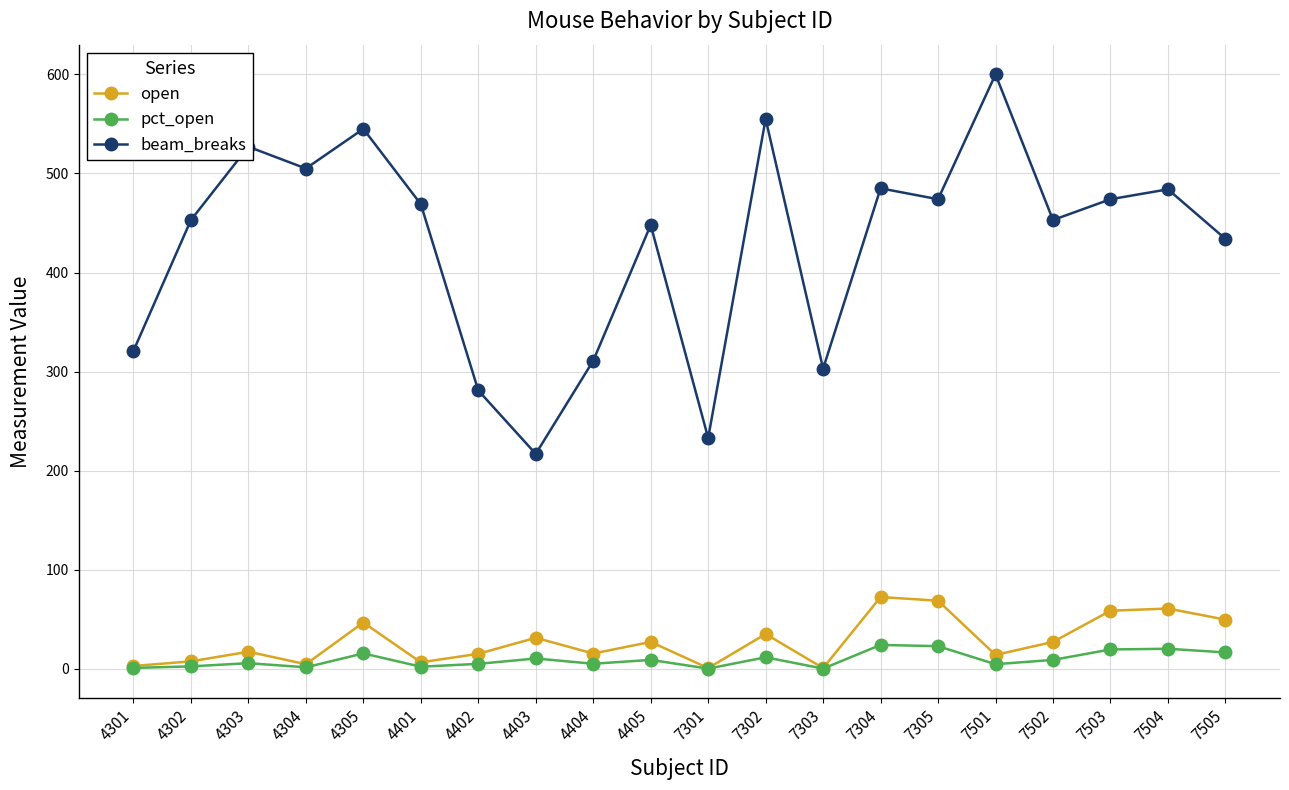

List the series in order of their peak value, highest first.

beam_breaks, open, pct_open